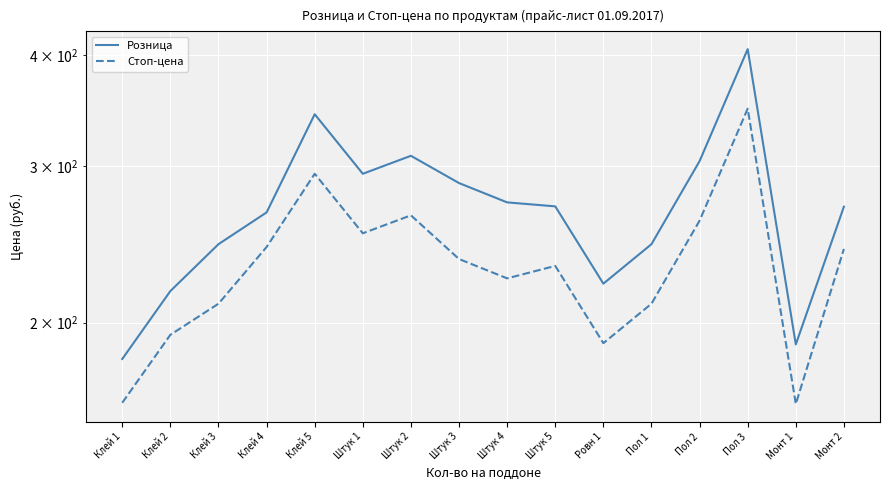

Which series changed the most between Пол 1 and Монт 1?

Розница